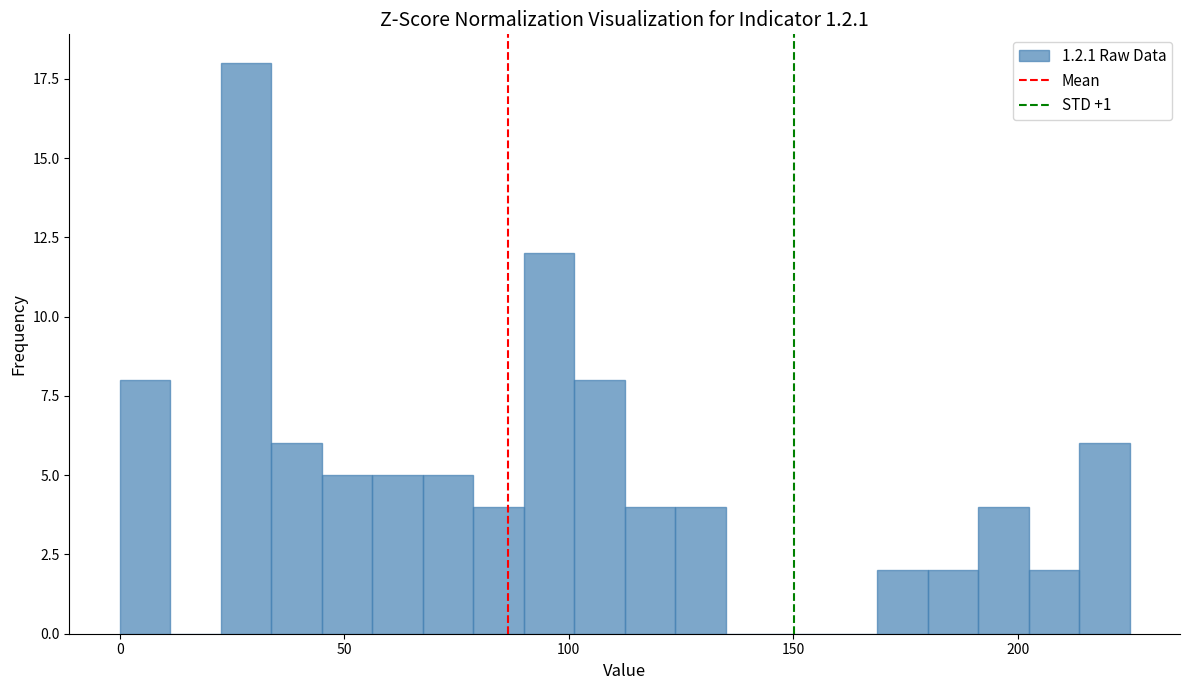

Read against the x-axis, roughly where is the centre of the tallest bar?

30